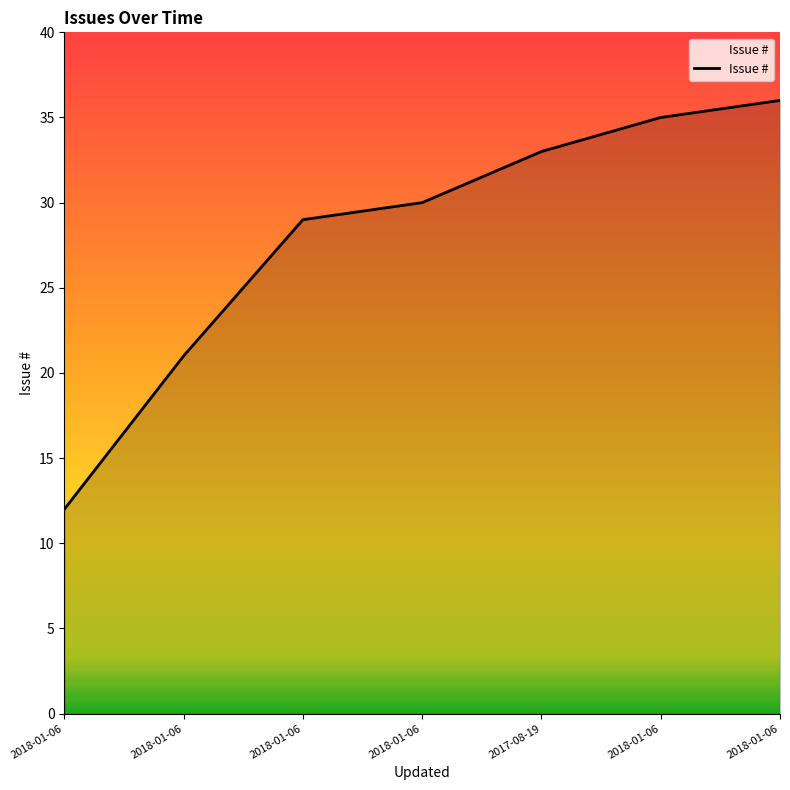

Count the number of categories in the chart.

7